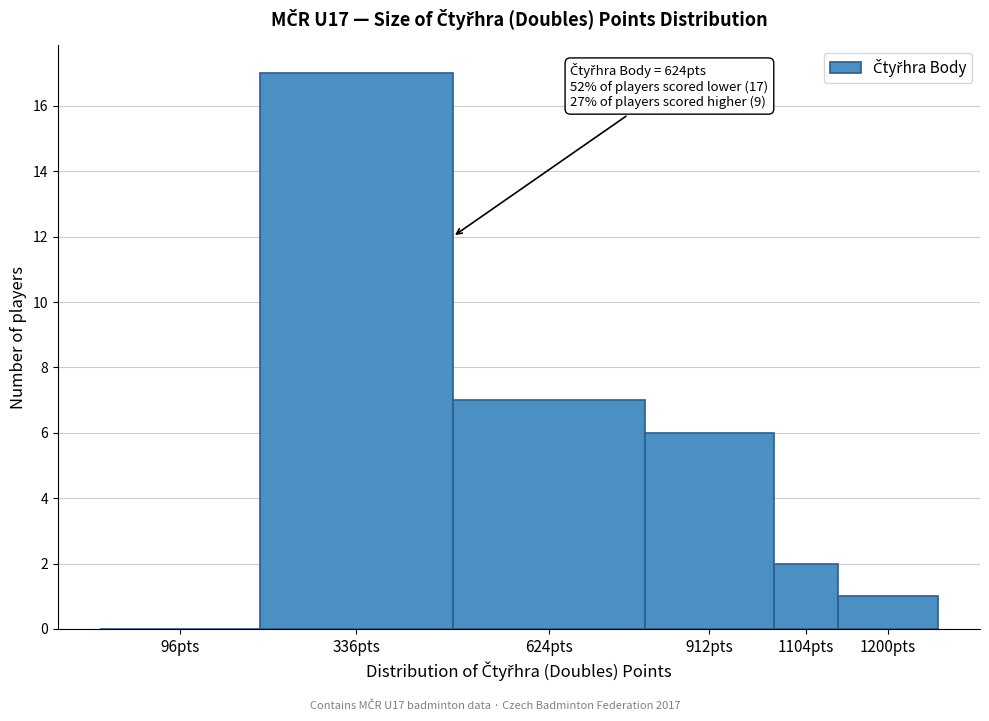

Reading right to left, extract all data points from this chart.

1200pts=1	1104pts=2	912pts=6	624pts=7	336pts=17	96pts=0